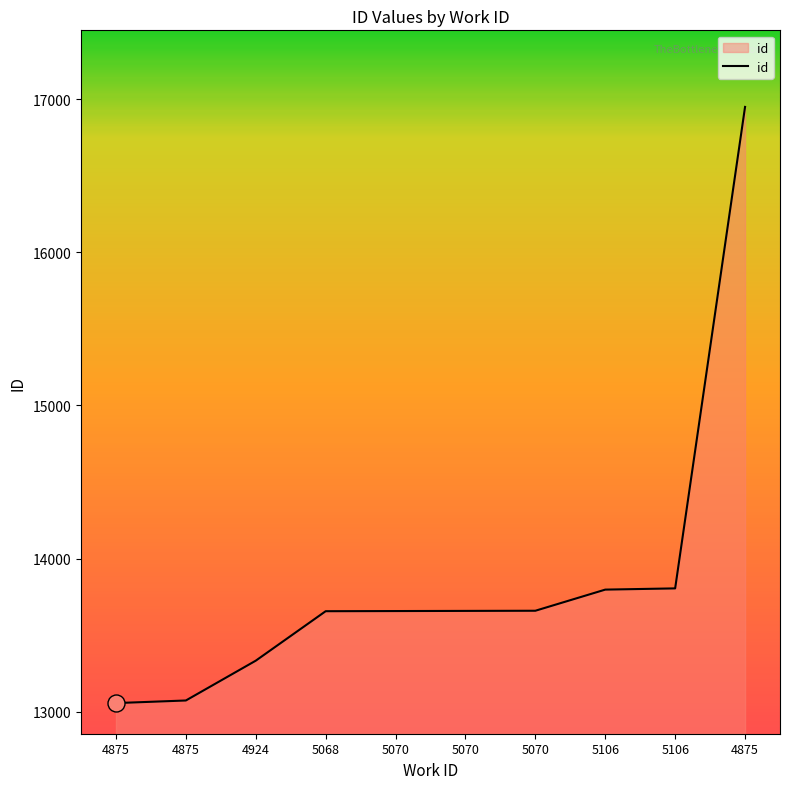

What is the ratio of the value at 5070 to the value at 4875?

0.8